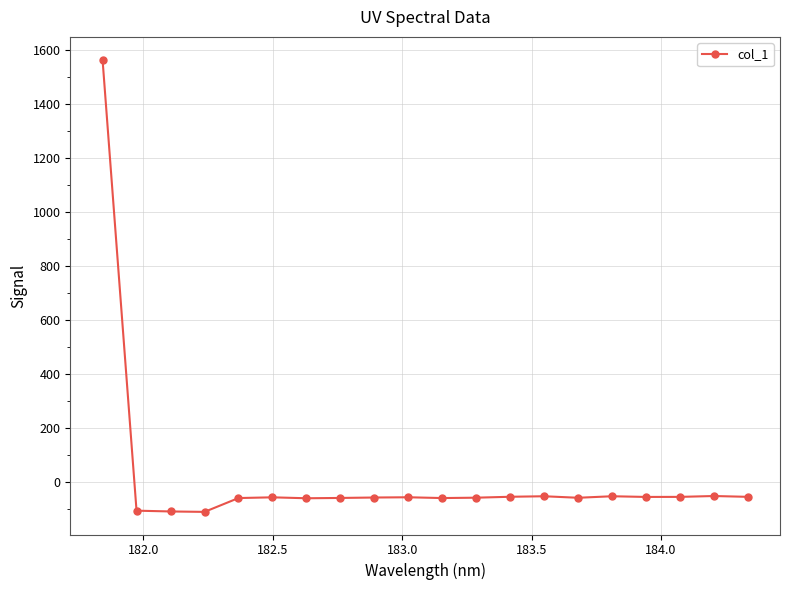

Does the chart display data point markers on the line(s)?

Yes